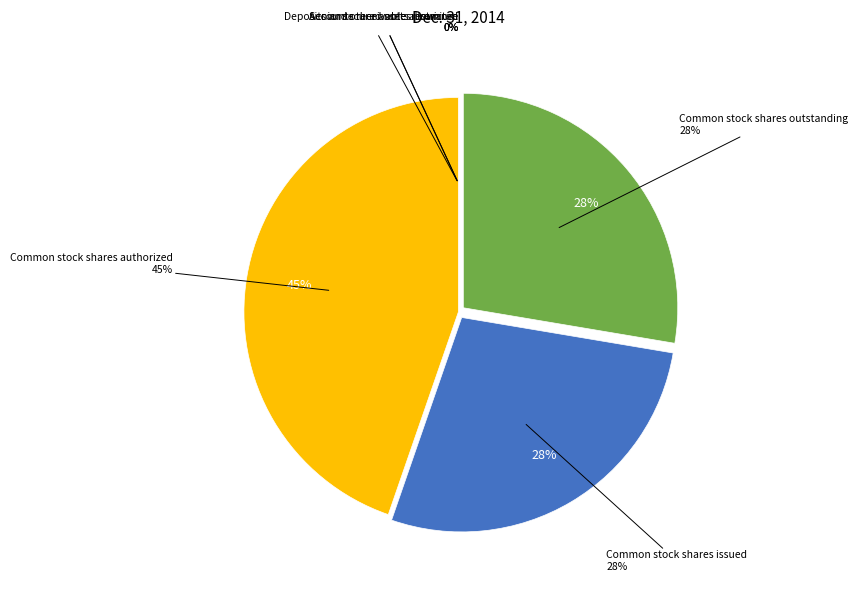

Is it true that Common stock shares authorized is 45% of the pie?

True